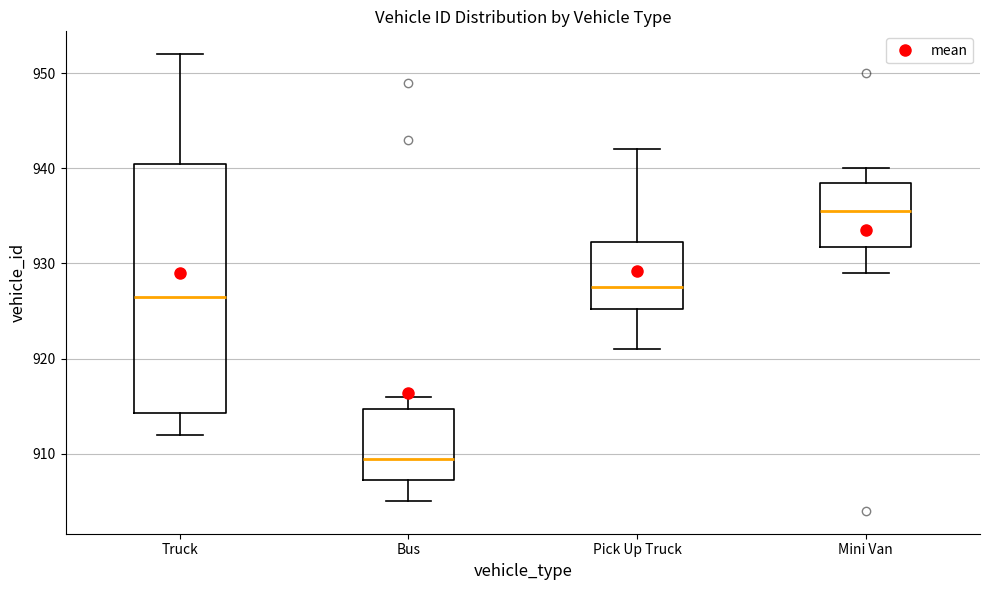

Reading left to right, read every box against the y-axis: the position of its median line, the range the box covers, and the ends of its whiskers. The values are not printed on the chart, so give them approximately, as read against the axis.

Truck: median 927, box 914 to 941, whiskers 912 to 952
Bus: median 910, box 907 to 915, whiskers 905 to 916
Pick Up Truck: median 928, box 925 to 932, whiskers 921 to 942
Mini Van: median 936, box 932 to 939, whiskers 929 to 940